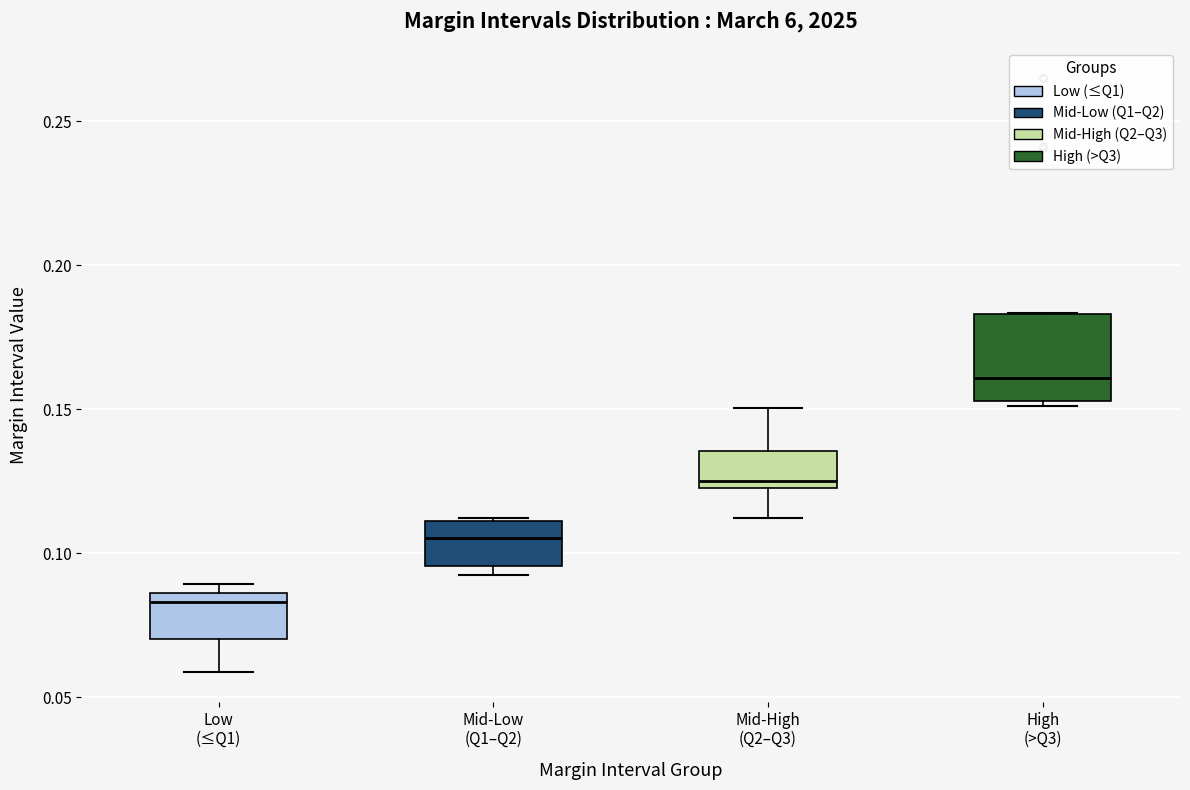

Which box is the tallest, from its lower edge to its upper edge?

High (>Q3)